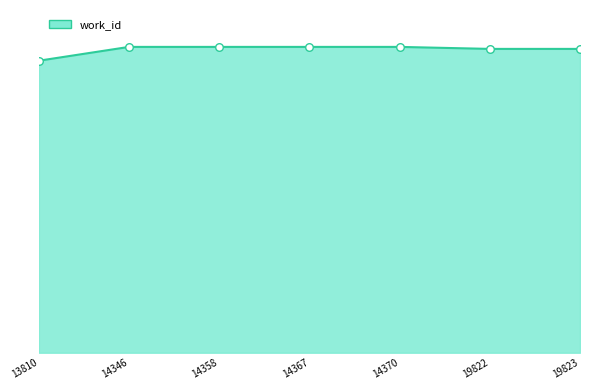

Approximately how many times larger is the value at 19823 compared to 14370?

1.0